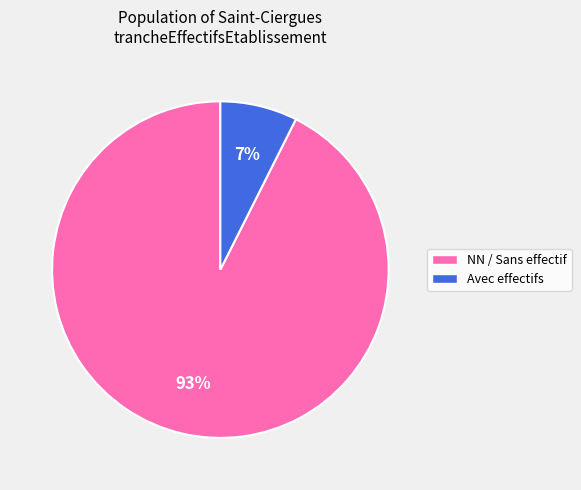

Is there any slice that represents more than half of the pie?

Yes